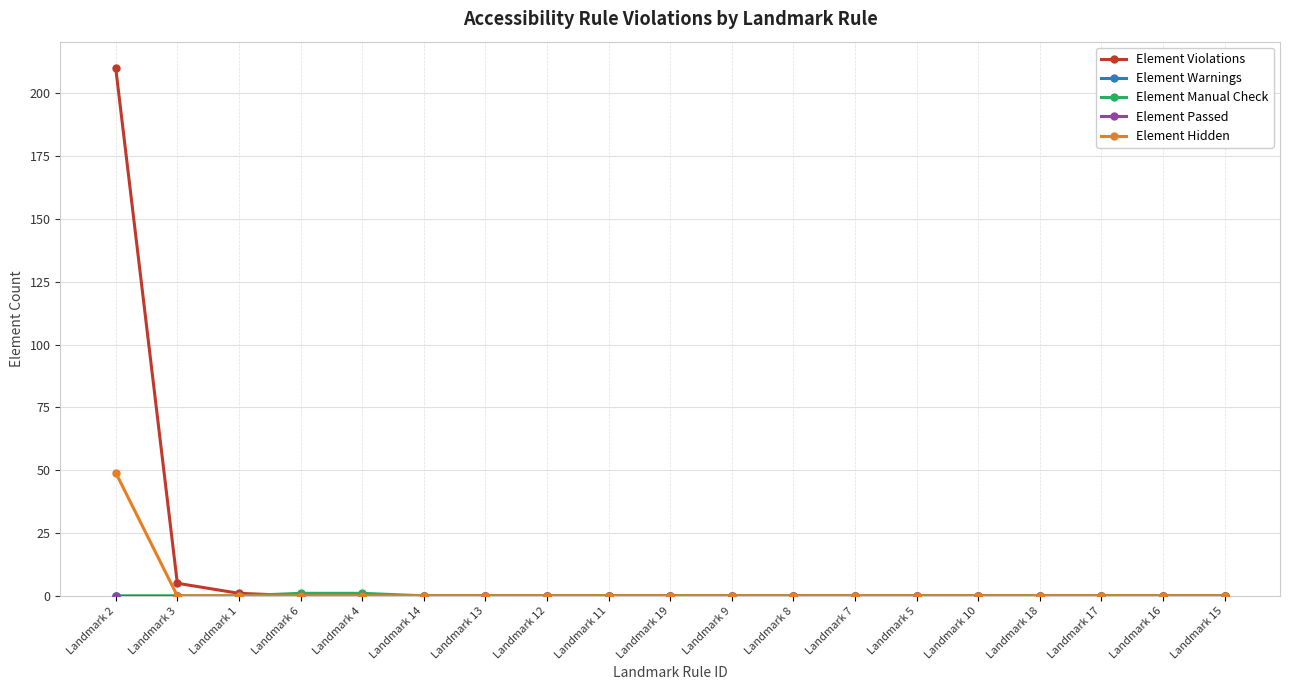

True or false: Element Passed and Element Warnings cross at least once.

False